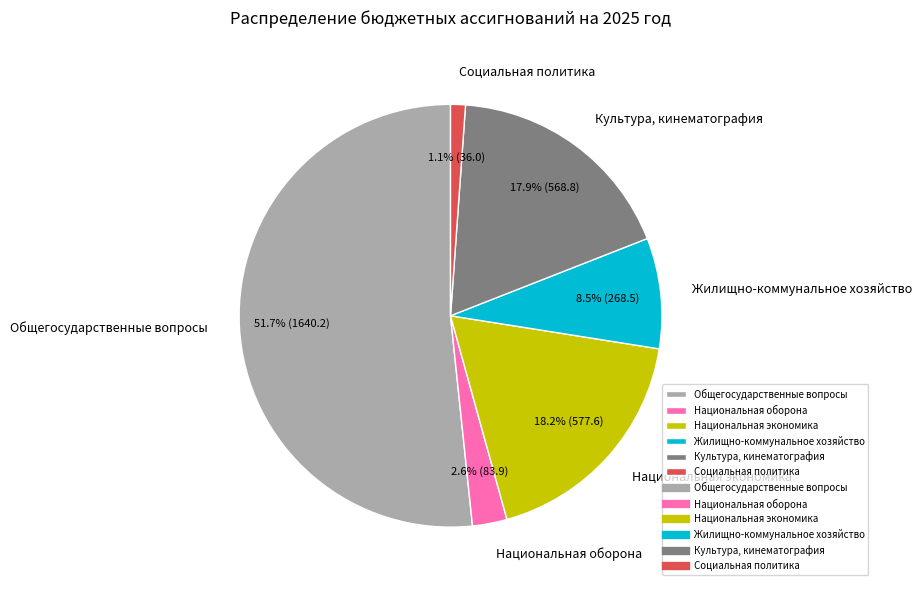

How many segments does this pie chart have?

6